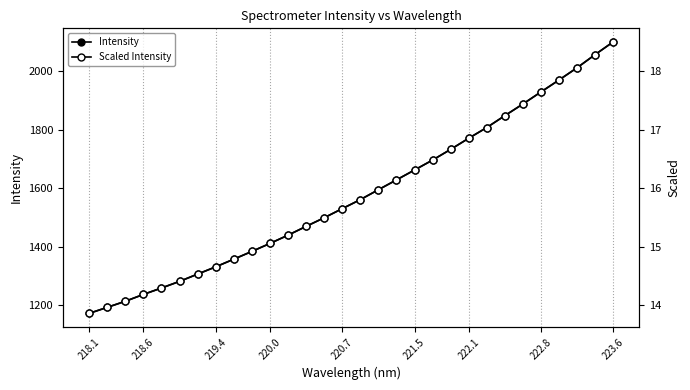

Reading left to right, transcribe all the data shown in this chart.

Intensity: 1171.6	1192.3	1213.1	1236.5	1258.4	1281.1	1306.0	1330.8	1357.0	1383.5	1410.8	1439.1	1469.2	1498.6	1529.7	1560.6	1594.5	1628.1	1661.9	1695.9	1732.4	1770.4	1807.1	1847.7	1887.5	1928.7	1969.6	2011.4	2056.4	2099.8
Scaled Intensity: 13.9	14.0	14.1	14.2	14.3	14.4	14.5	14.7	14.8	14.9	15.1	15.2	15.3	15.5	15.6	15.8	16.0	16.1	16.3	16.5	16.7	16.9	17.0	17.2	17.4	17.6	17.8	18.1	18.3	18.5